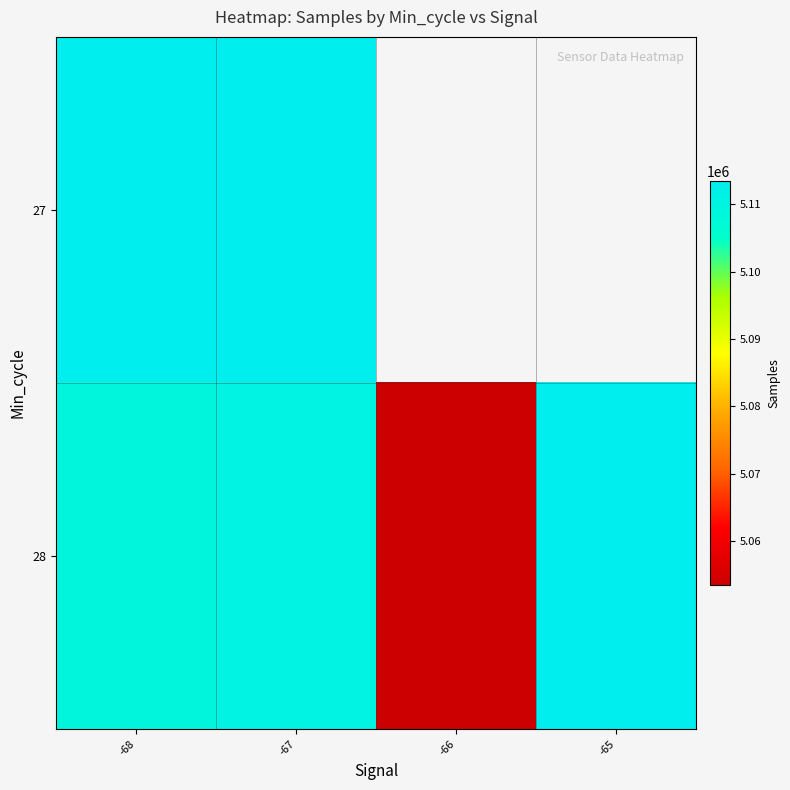

How many data points does each series have?

4